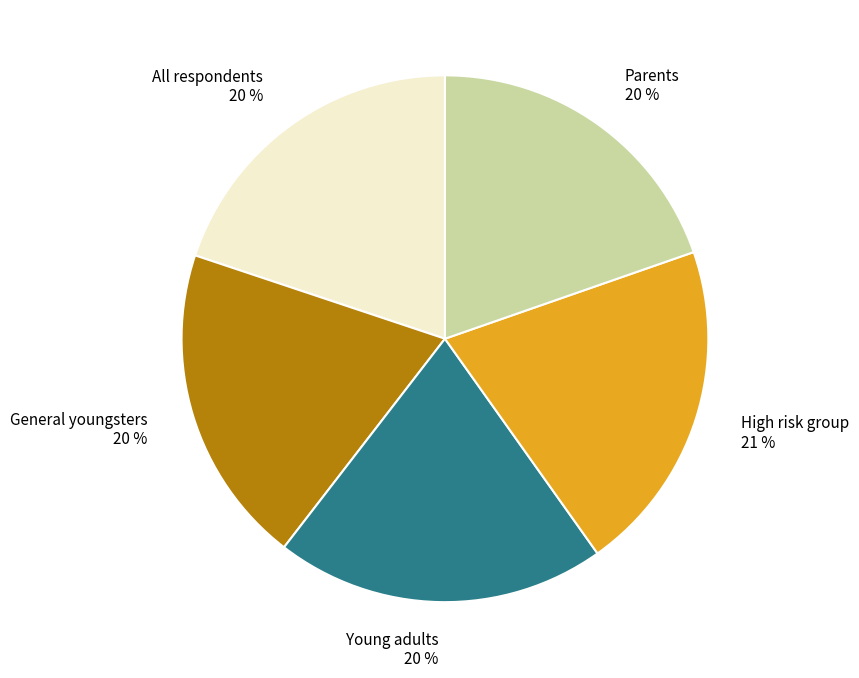

Between Parents and High risk group, which is larger?

High risk group